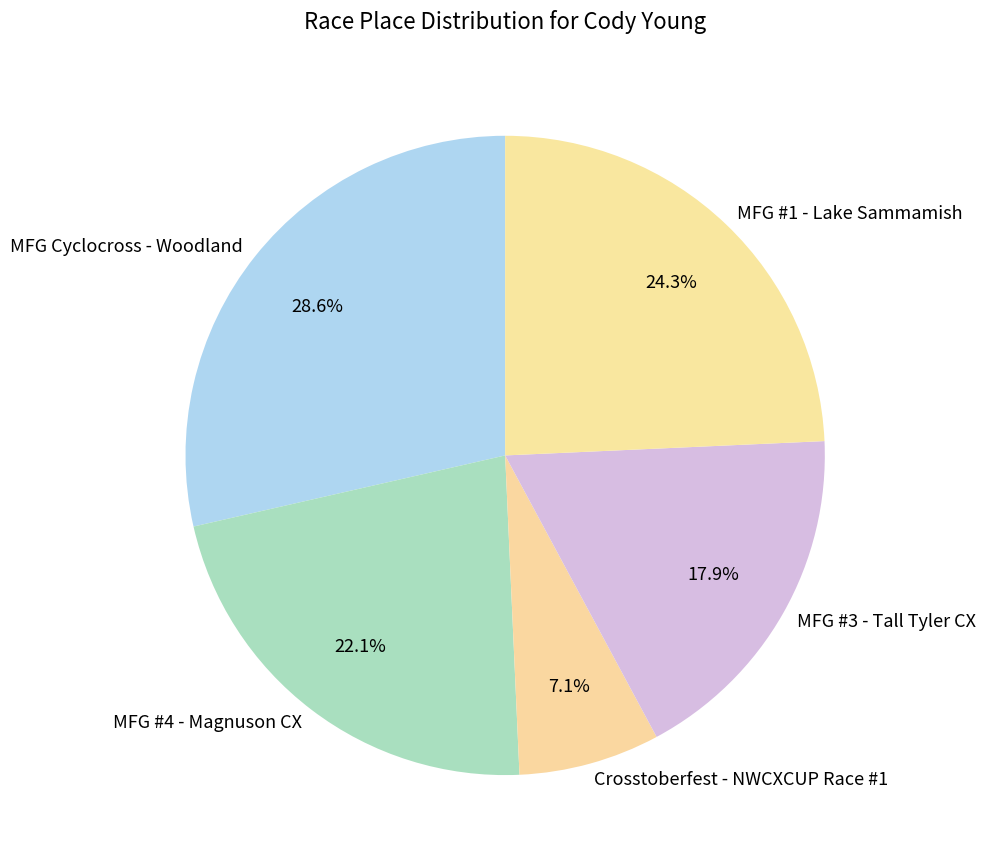

To the nearest percent, what portion does MFG #1 - Lake Sammamish represent?

24%